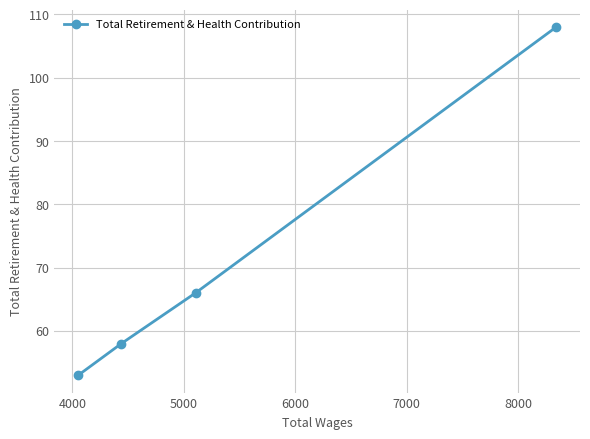

What is the minimum value shown in the chart?

53